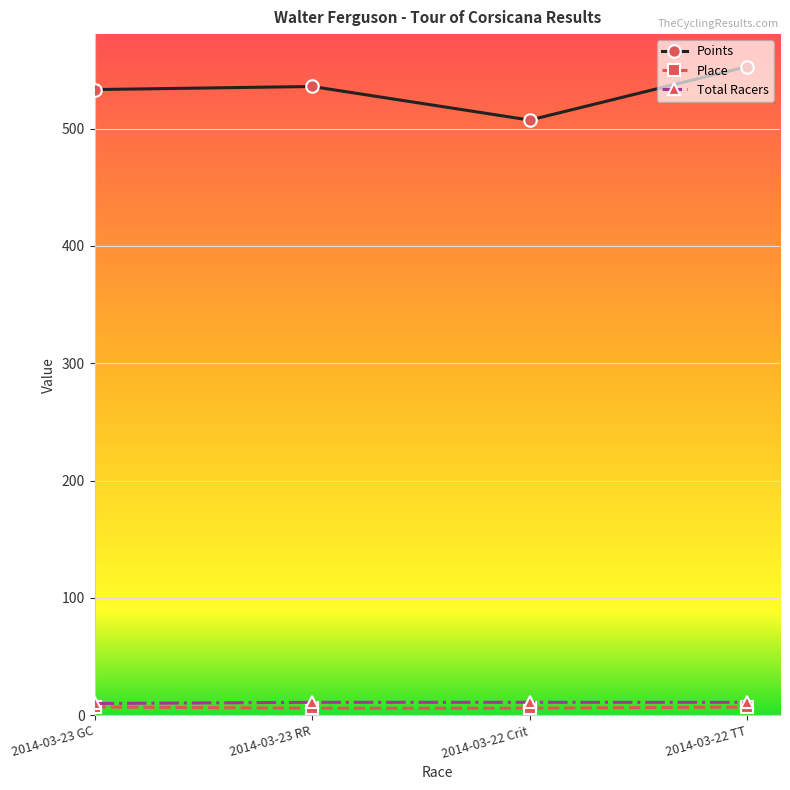

Between 2014-03-23 GC and 2014-03-22 TT, which series saw the biggest shift?

Points